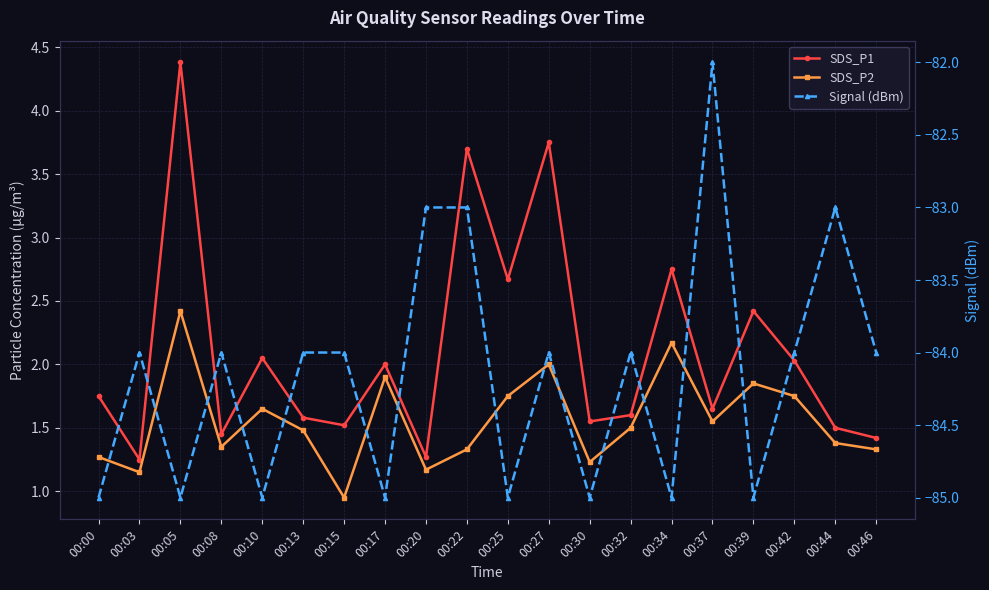

Is it true that Signal (dBm) equals -110.8 at 00:42?

False